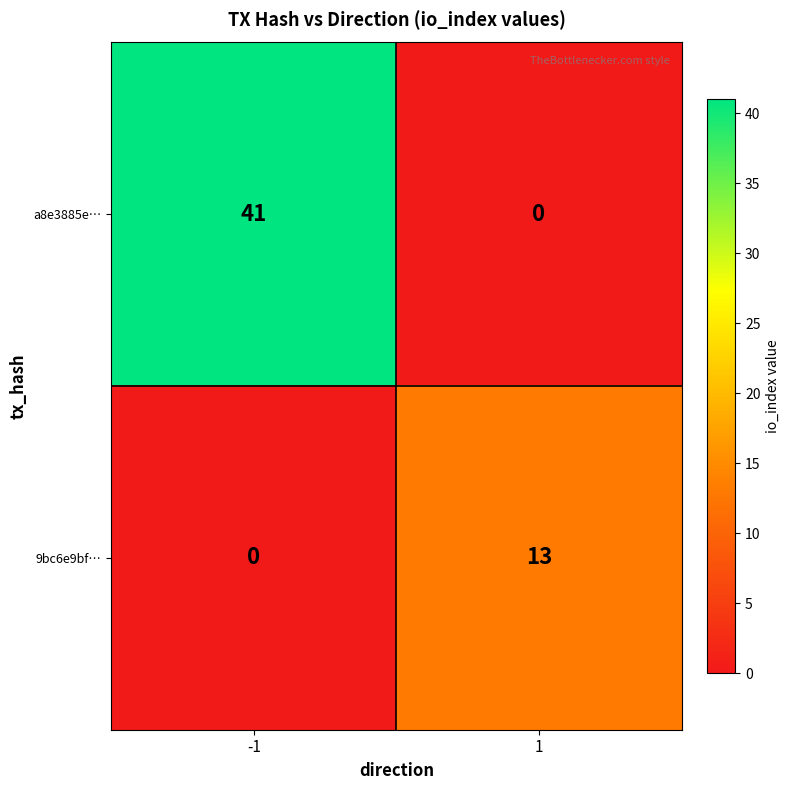

Reading left to right, what are all the values shown in this chart?

a8e3885e…: 41	0
9bc6e9bf…: 0	13